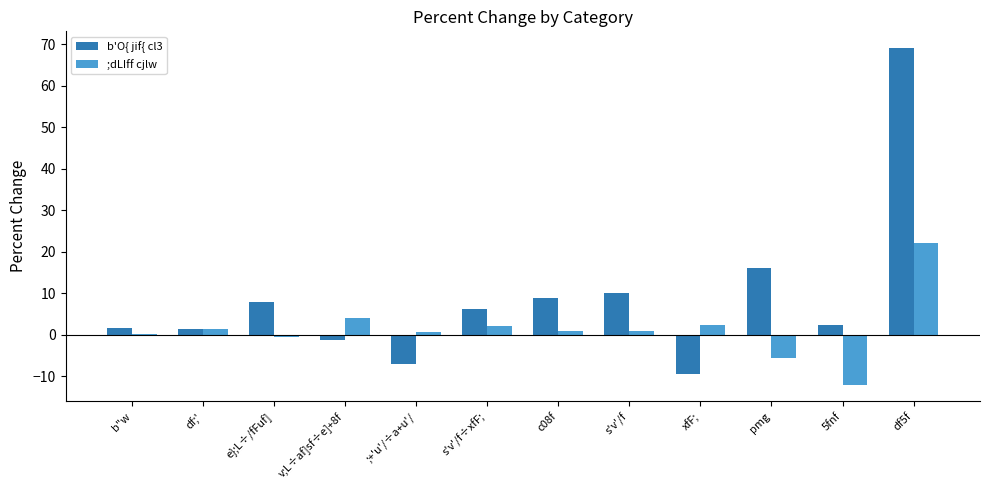

At which label is ;dLIff cjlw closest to 5?

v;L÷af]sf÷e]+8f